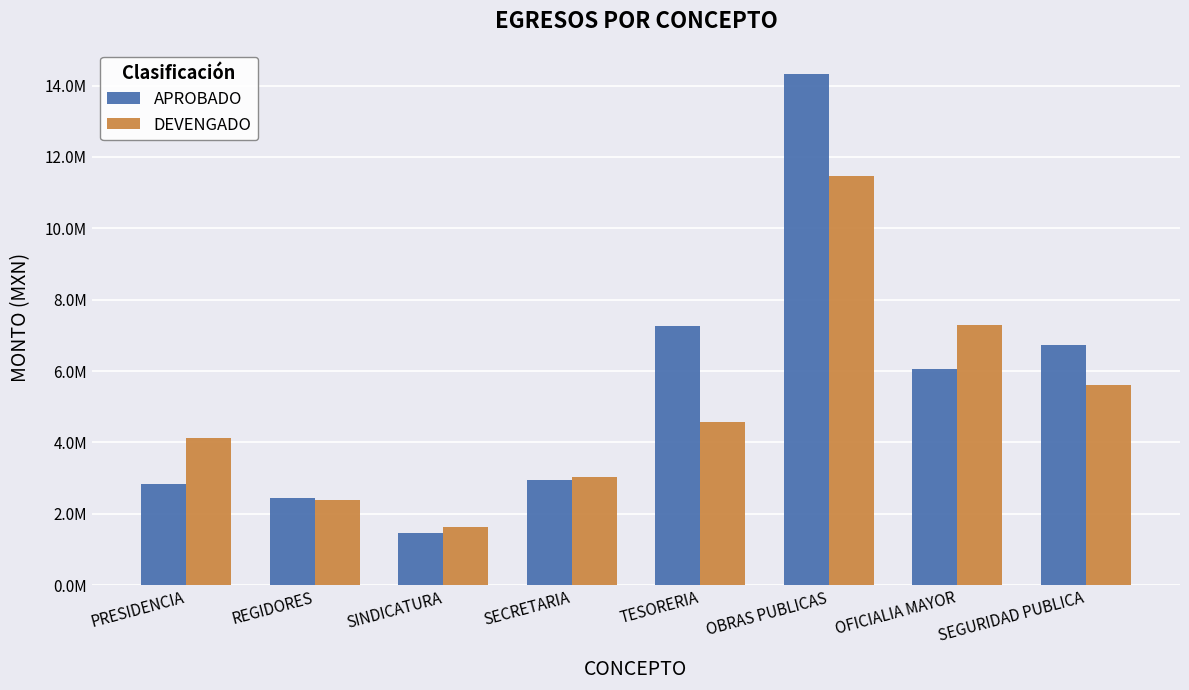

Does the chart contain any negative values?

No